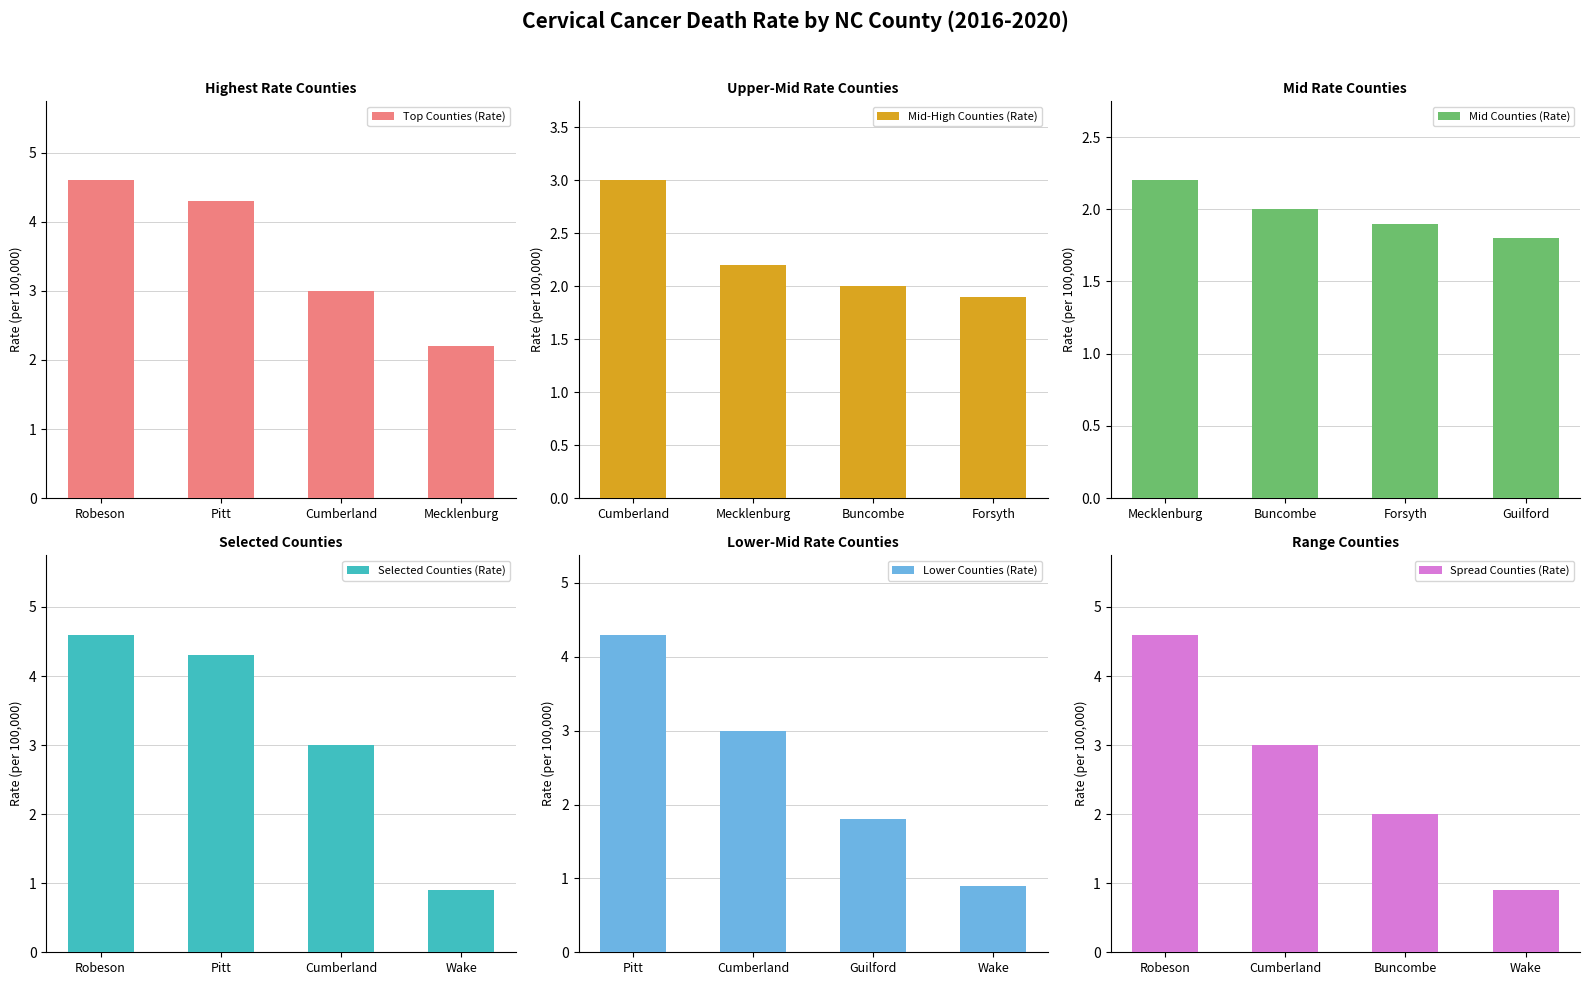

List the series in order of their peak value, lowest first.

Mid Counties (Rate), Mid-High Counties (Rate), Lower Counties (Rate), Top Counties (Rate), Selected Counties (Rate), Spread Counties (Rate)